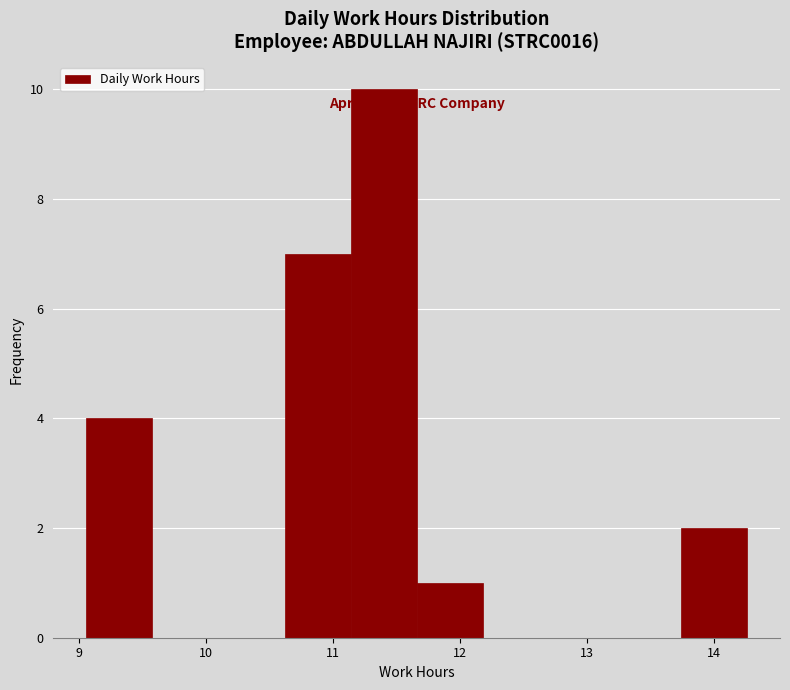

Which range on the x-axis has the tallest bar?

11.14 to 11.66